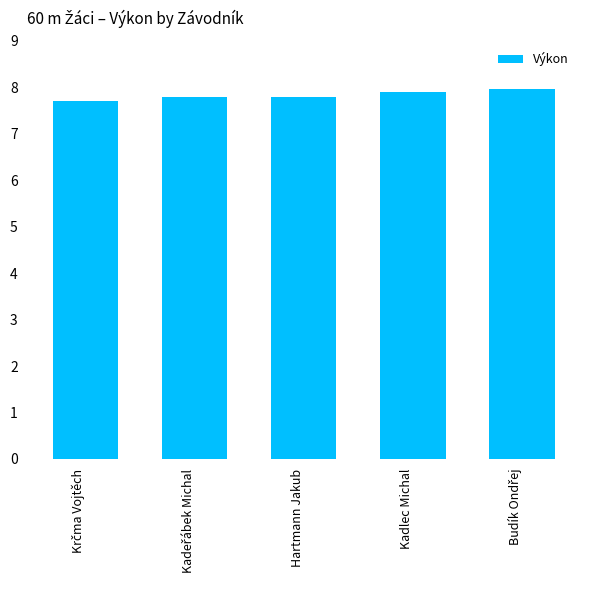

What is the label of the 3rd bar from the right?

Hartmann Jakub